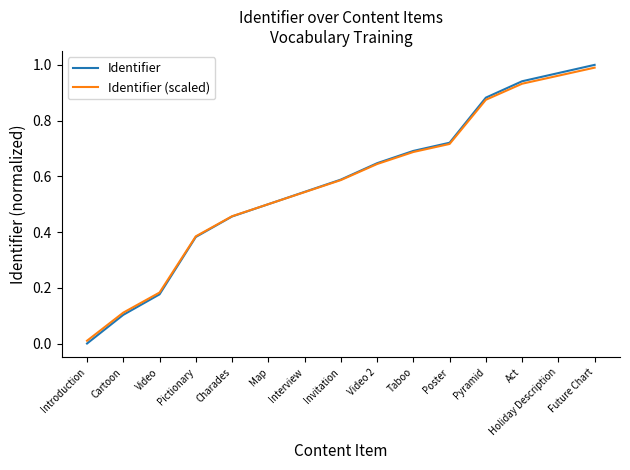

Is this an area chart (filled region under the line)?

No